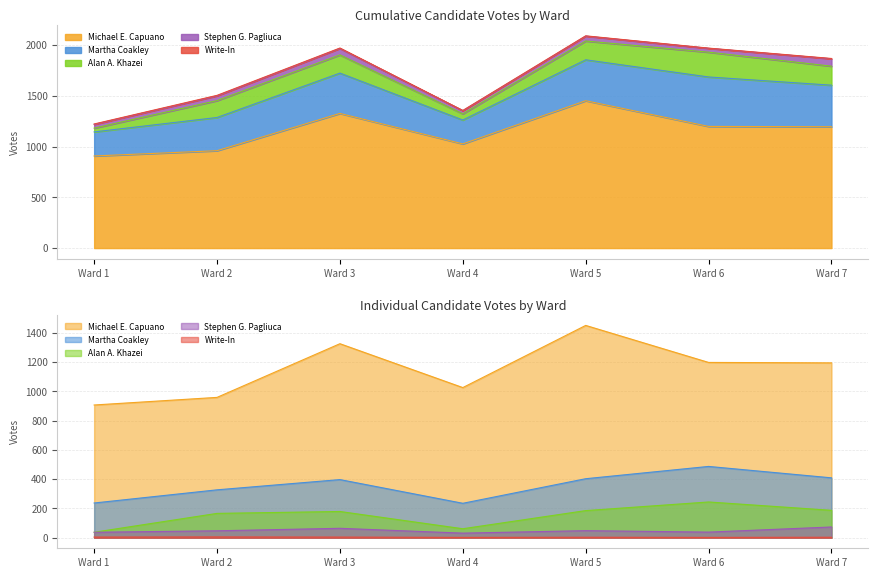

What is the average value of the Stephen G. Pagliuca series?

48